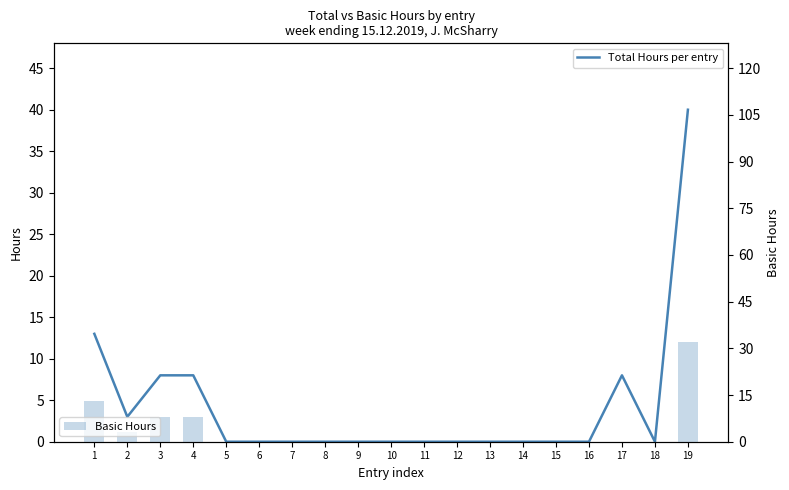

Reading right to left, what are all the values shown in this chart?

Total Hours per entry: 40	0	8	0	0	0	0	0	0	0	0	0	0	0	0	8	8	3	13
Basic Hours: 32	0	0	0	0	0	0	0	0	0	0	0	0	0	0	8	8	3	13